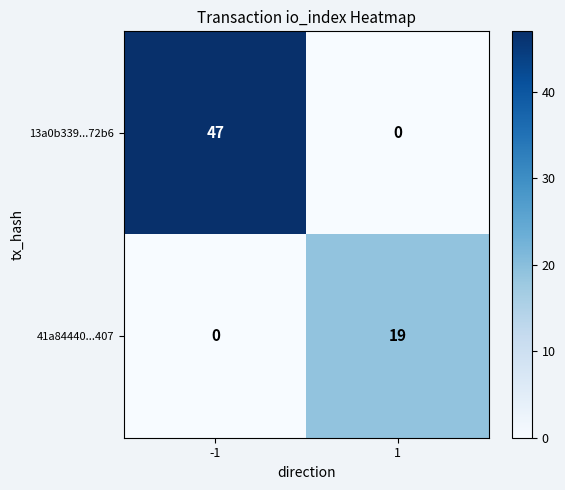

What is the difference between the maximum and minimum values in the 41a84440...407 series?

19